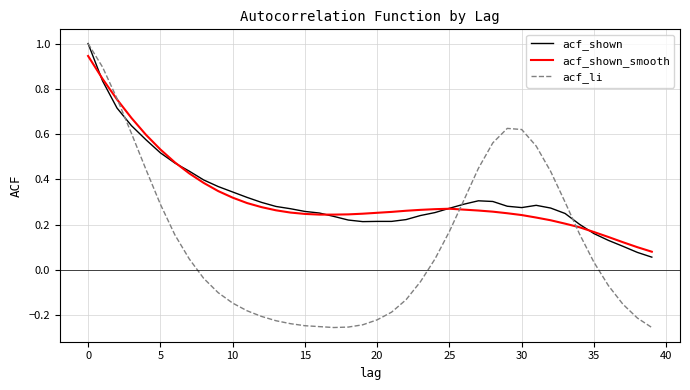

True or false: acf_shown and acf_li cross at least once.

True